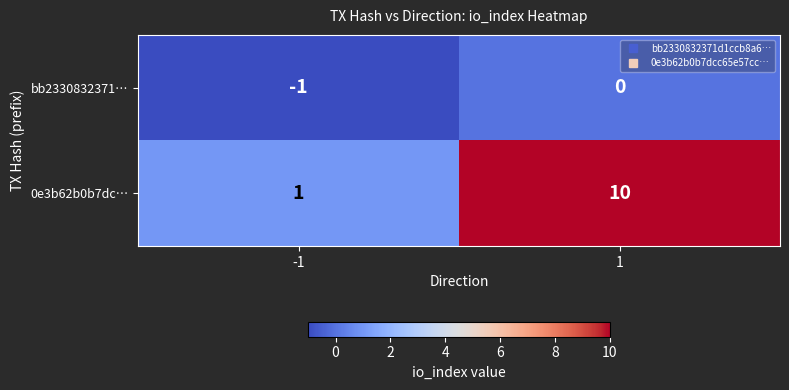

Reading left to right, transcribe all the data shown in this chart.

bb2330832371…: -1	0
0e3b62b0b7dc…: 1	10